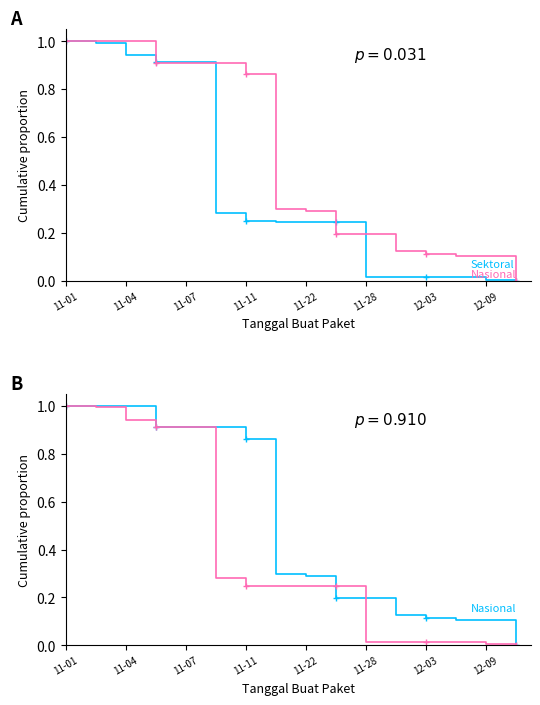

Reading right to left, list all the values displayed in this chart.

Sektoral: 0.0	0.0	0.0	0.0	0.0	0.0	0.2	0.2	0.2	0.2	0.3	0.9	0.9	0.9	1.0	1.0
Nasional: 0.0	0.1	0.1	0.1	0.1	0.2	0.2	0.3	0.3	0.9	0.9	0.9	0.9	1.0	1.0	1.0
Nasional (alt): 0.0	0.1	0.1	0.1	0.1	0.2	0.2	0.3	0.3	0.9	0.9	0.9	0.9	1.0	1.0	1.0
Sektoral (alt): 0.0	0.0	0.0	0.0	0.0	0.0	0.2	0.2	0.2	0.2	0.3	0.9	0.9	0.9	1.0	1.0